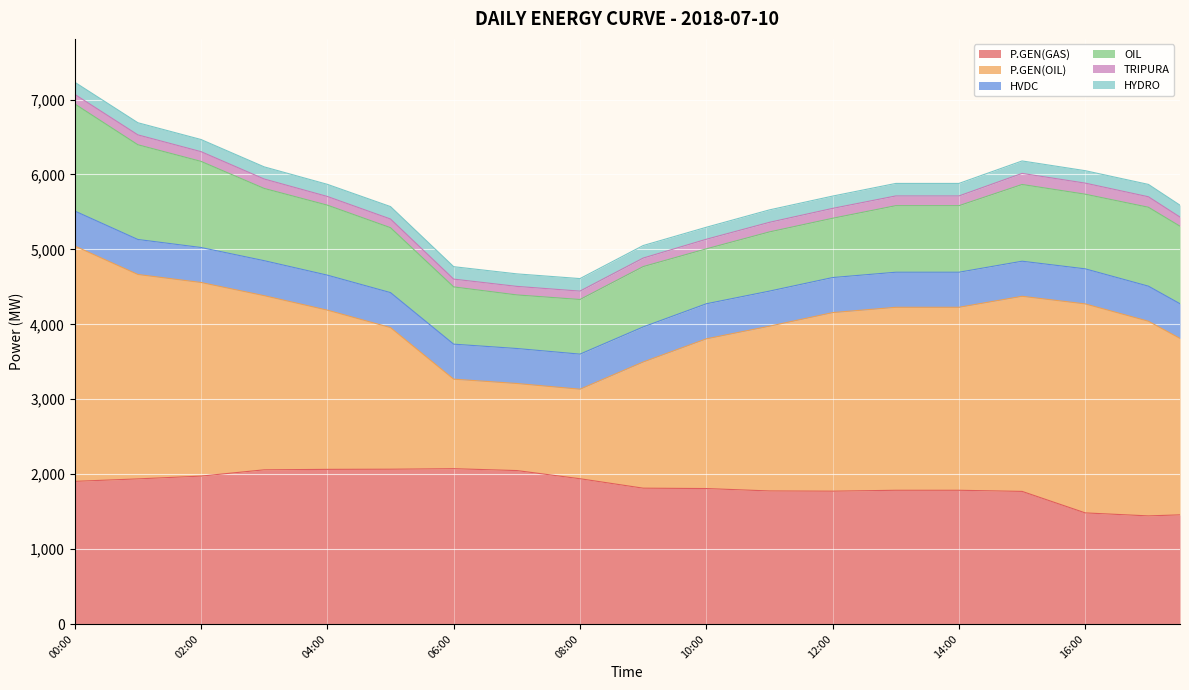

Which has a higher value, 07:30 or 09:30?

07:30